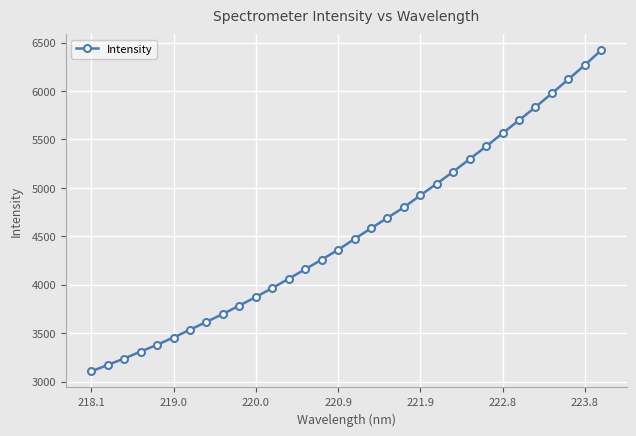

What is the value of the 29th point from the left?

5976.3